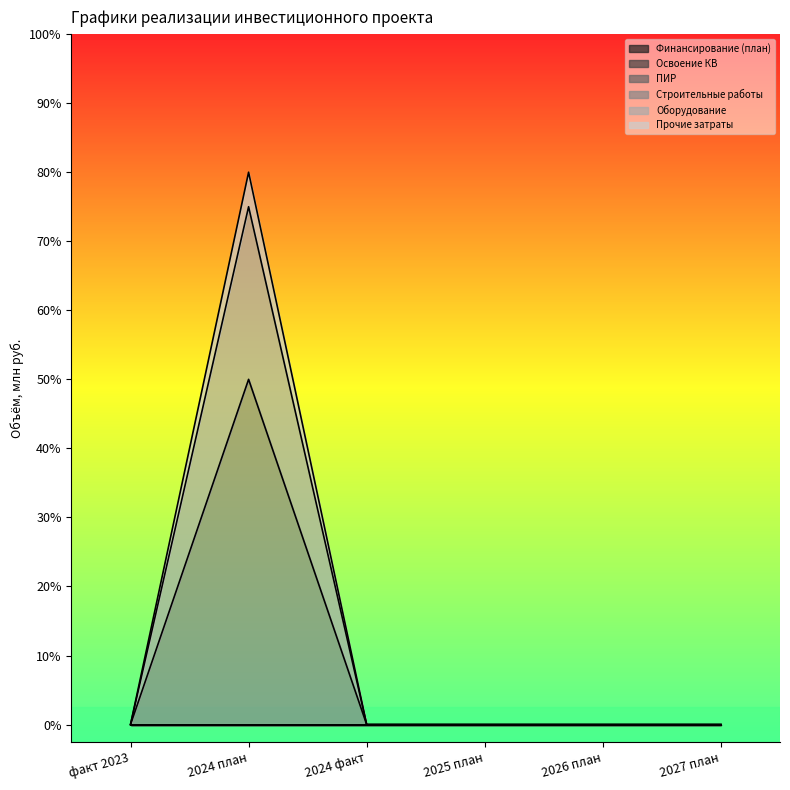

The value of Оборудование at факт 2023 is 0. True or false?

True